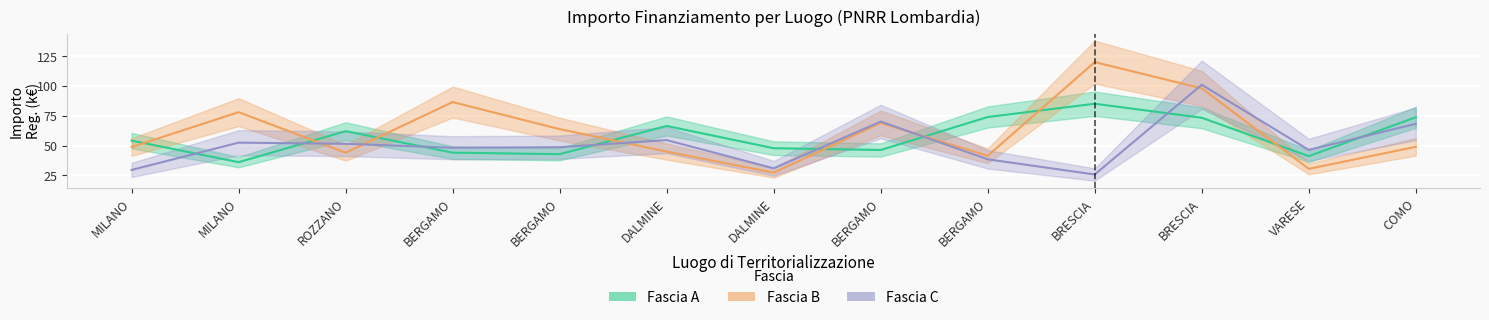

What value does the Fascia B series have at BRESCIA?

97.8